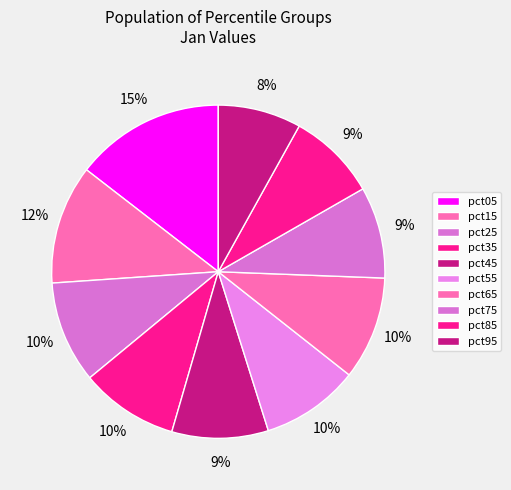

To the nearest percent, what is the difference between the pct15 and pct45 slice percentages?

2%